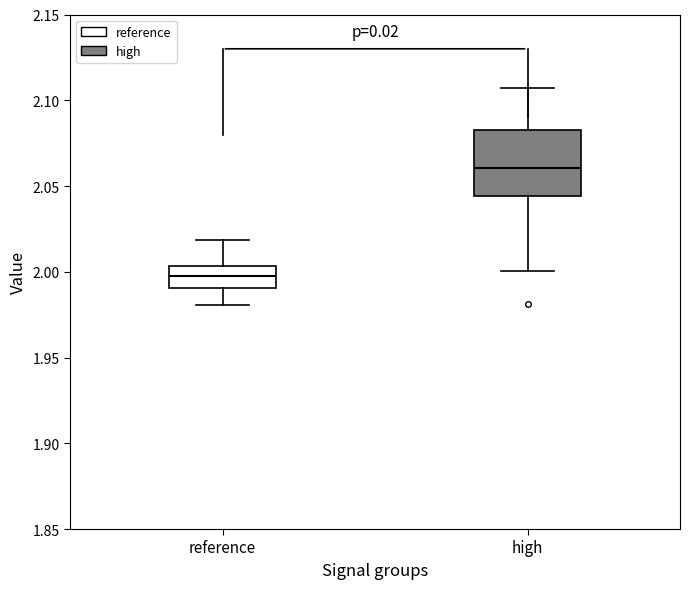

Comparing the boxes themselves (not the whiskers), which one is the tallest?

high